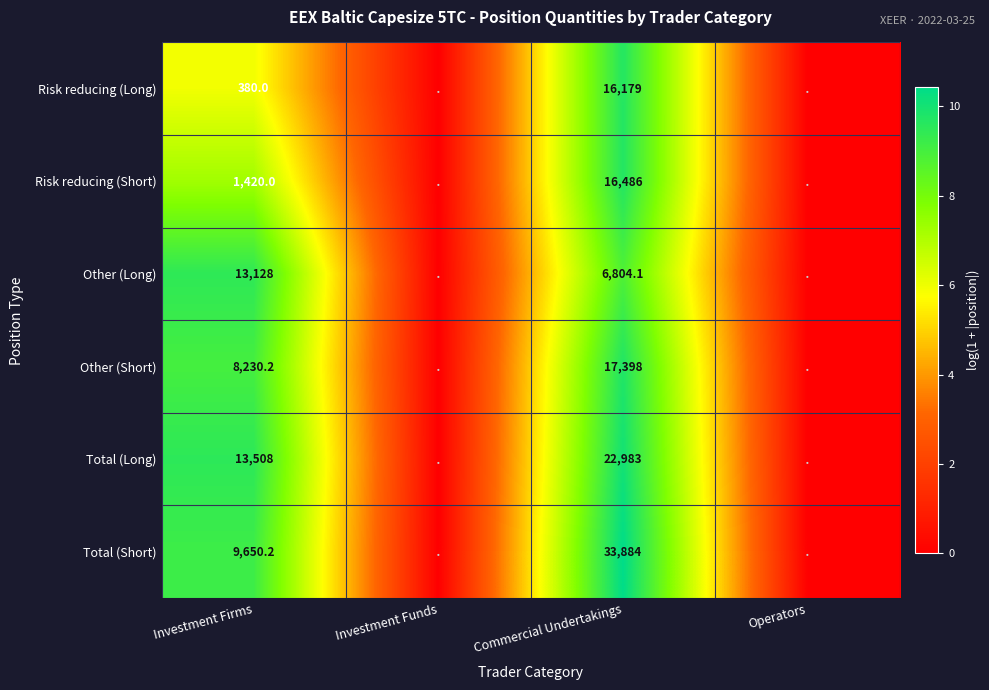

The value of Total (Long) at Investment Firms is 7744.7. True or false?

False